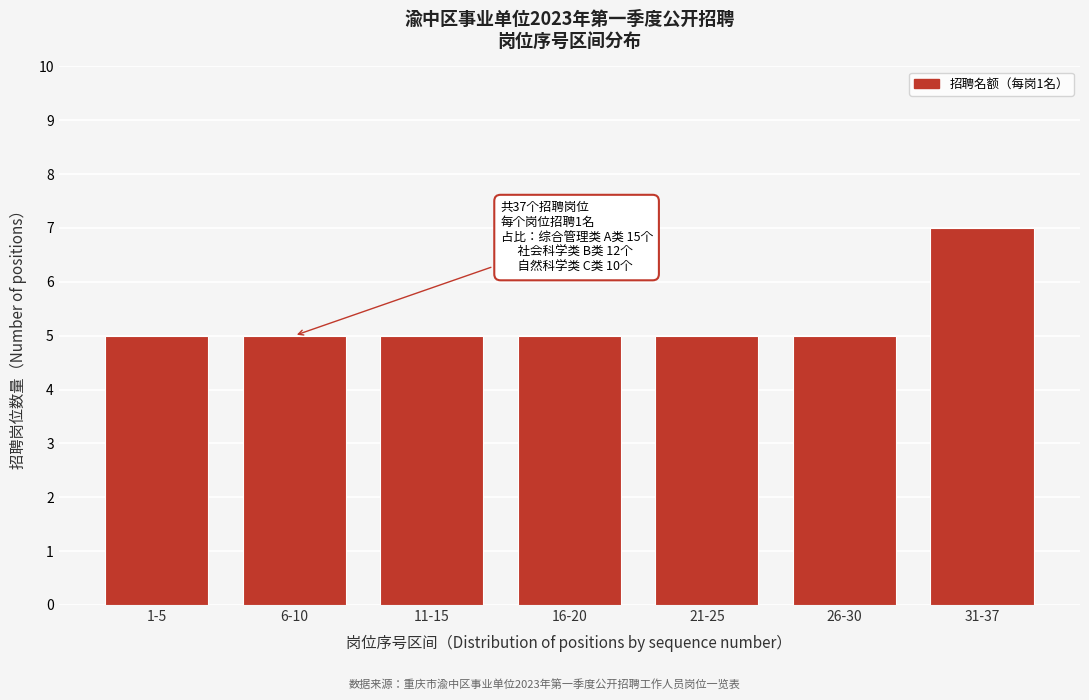

Reading left to right, list all the values displayed in this chart.

5	5	5	5	5	5	7